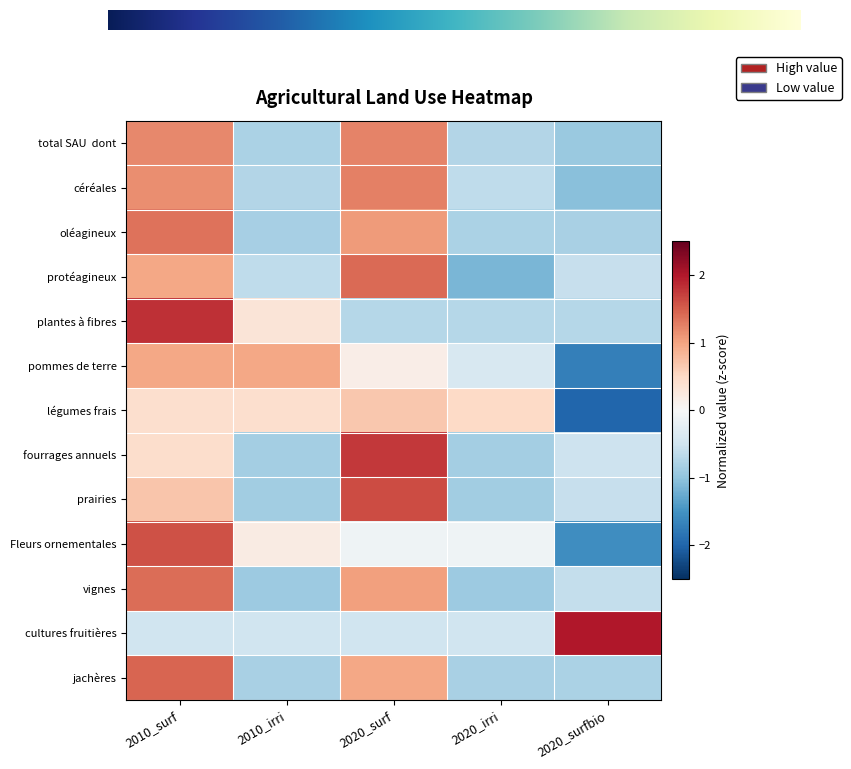

How many data points in protéagineux are above 0?

2